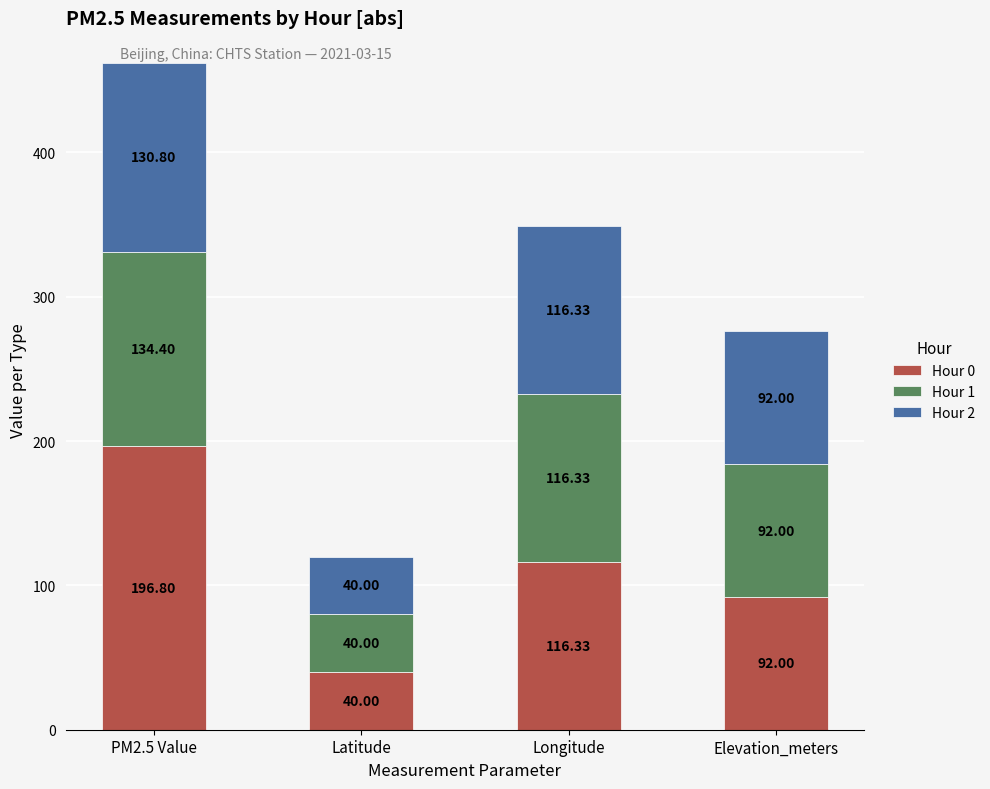

Which category has the lowest value in the Hour 0 series?

Latitude